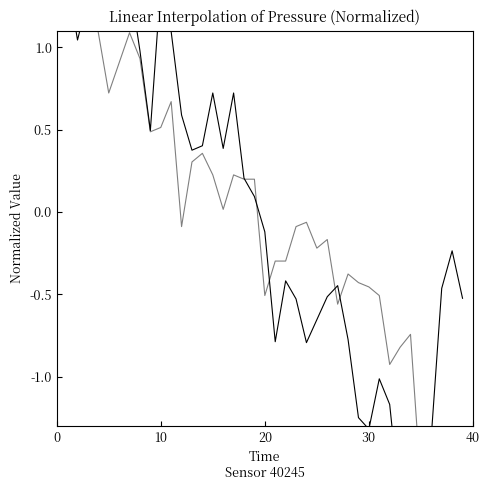

How many intersections are there between temperature and pressure?

7